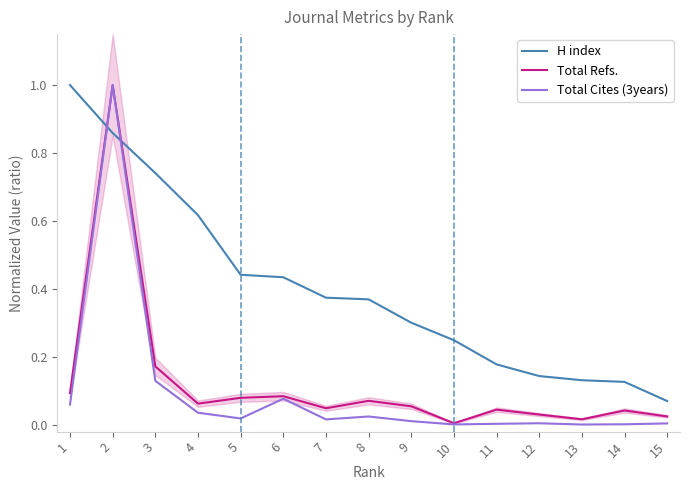

Where is Total Refs. nearest to the value 0?

10